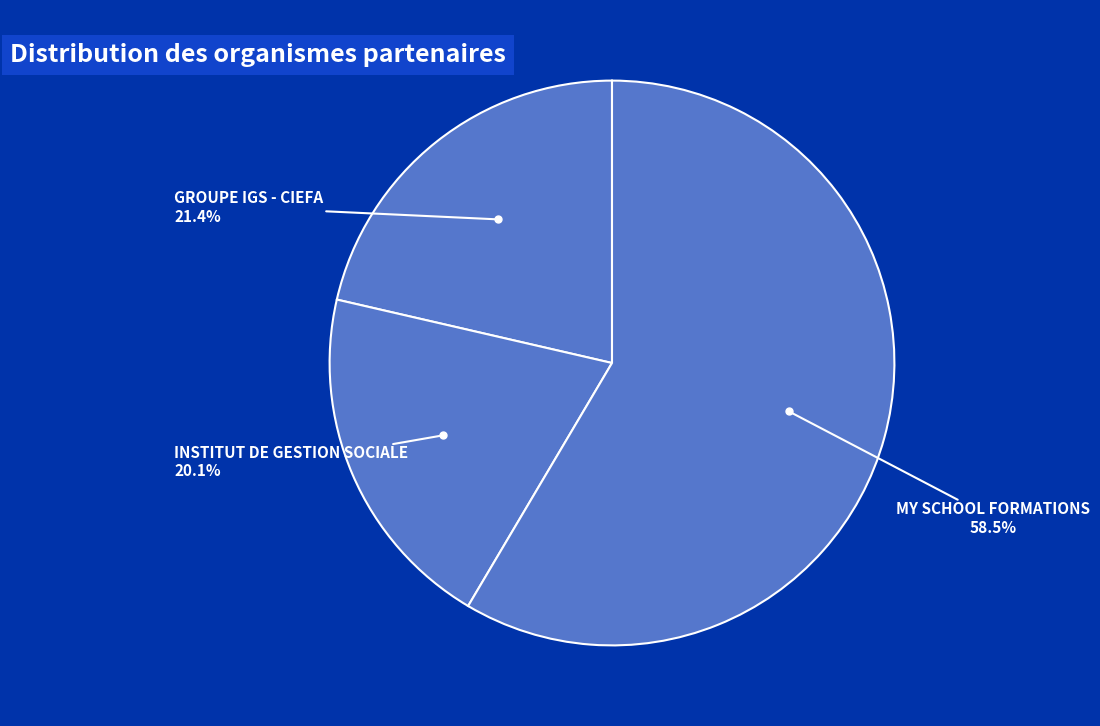

How many segments does this pie chart have?

3